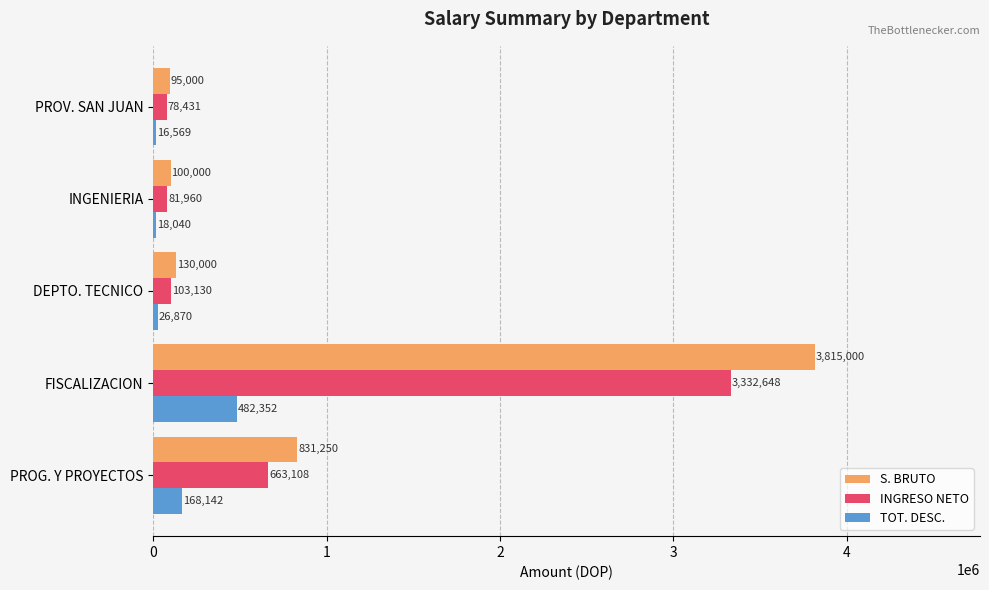

Which series has the widest spread of values?

S. BRUTO